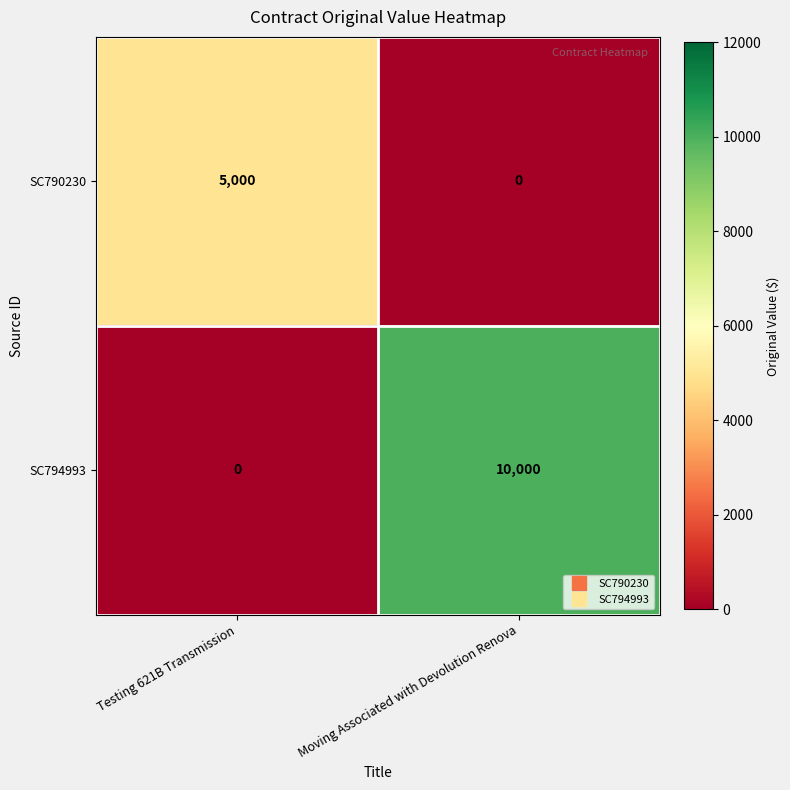

At Moving Associated with Devolution Renova, list the series in order from largest to smallest.

SC794993, SC790230